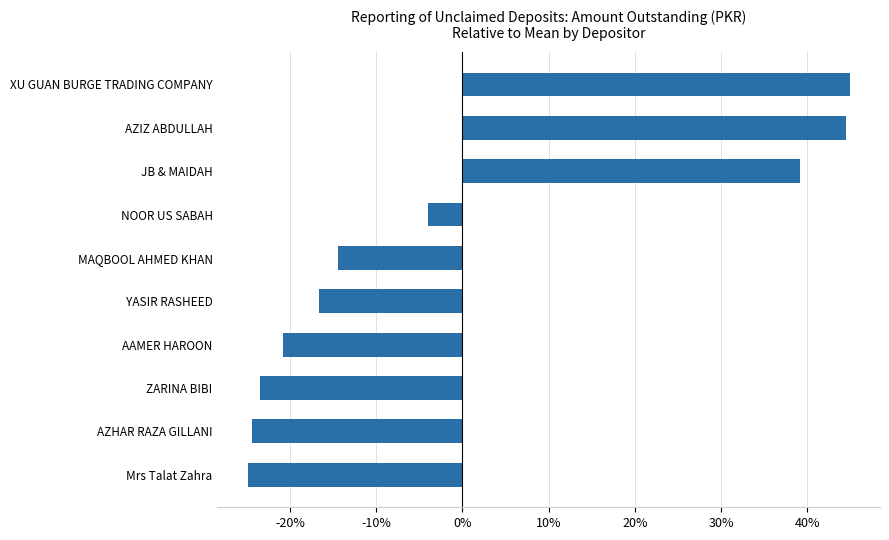

The chart shows a value of 18.1 at AZIZ ABDULLAH. True or false?

False